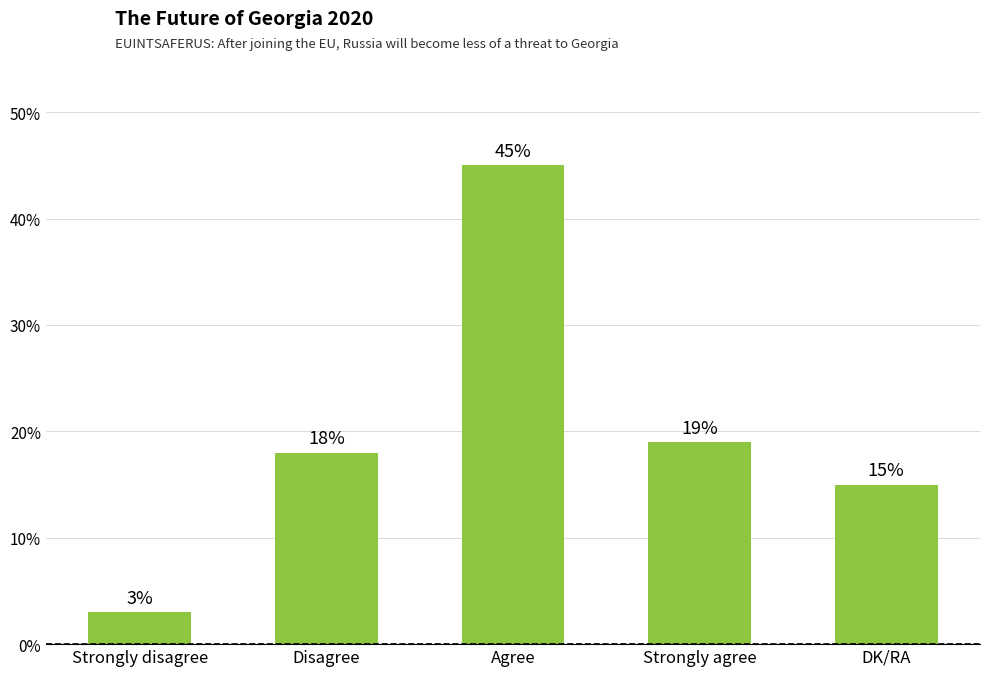

What is the approximate value at Disagree, to the nearest 5?

20